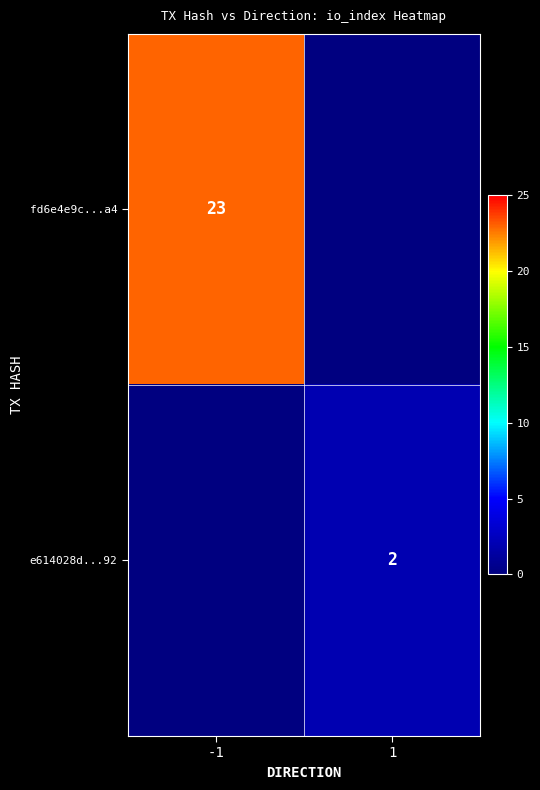

The fd6e4e9c...a4 series shows 9 at -1. True or false?

False